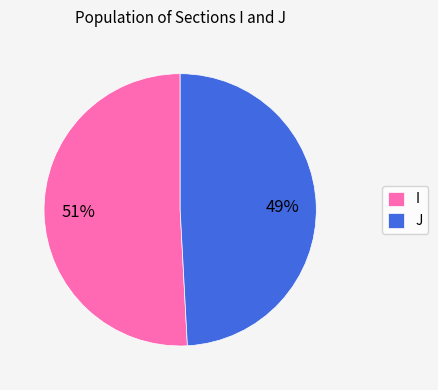

Combined, do I and J account for over 50%?

Yes